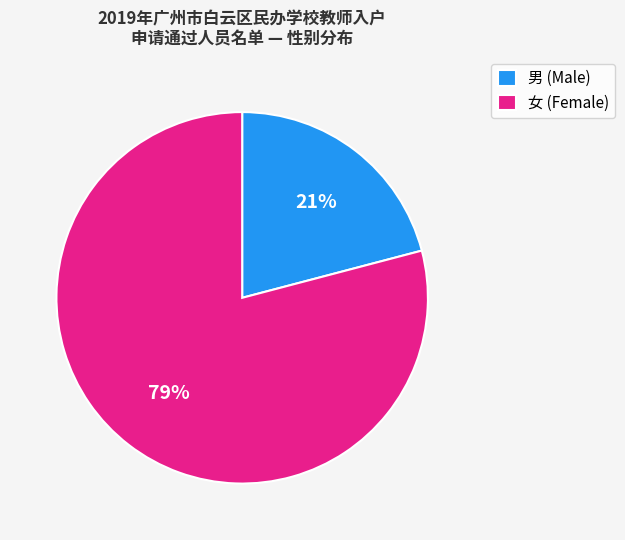

Which slice is the smallest?

男